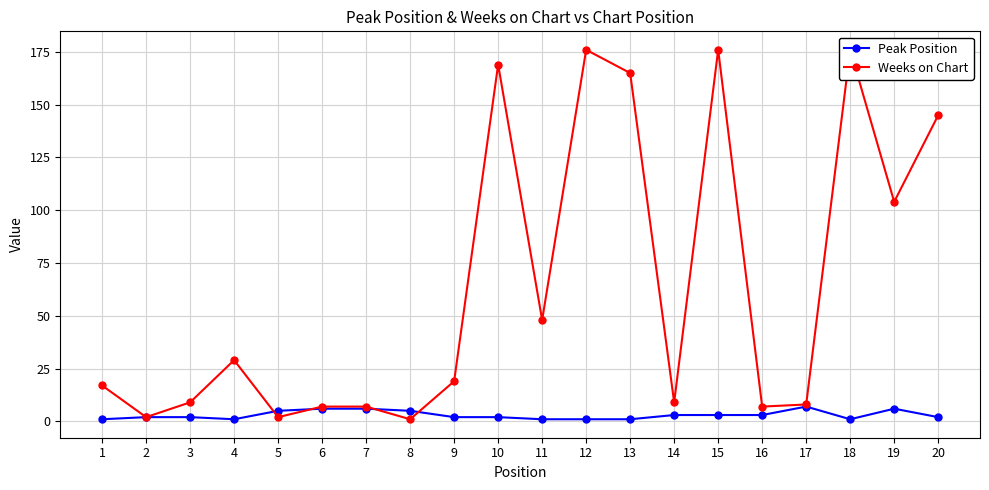

What are all the series names shown in the legend?

Peak Position, Weeks on Chart